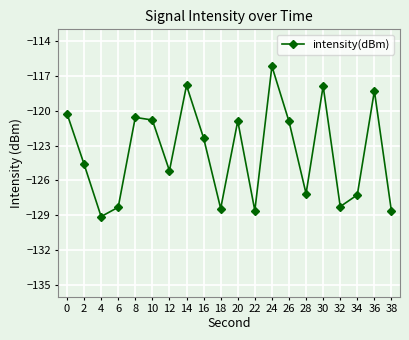

What is the value of the 3rd point from the left?

-129.1